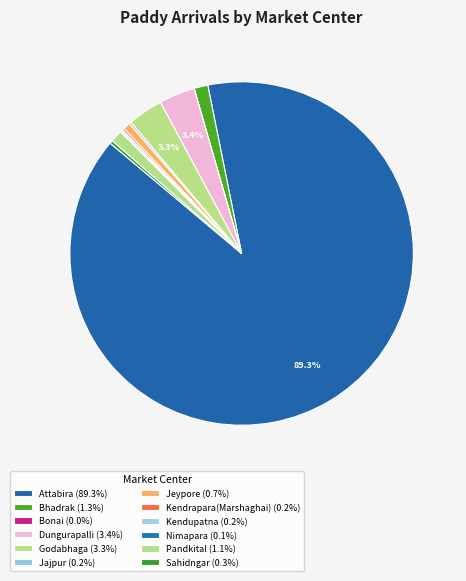

Combined, do Kendrapara(Marshaghai) and Kendupatna account for over 50%?

No